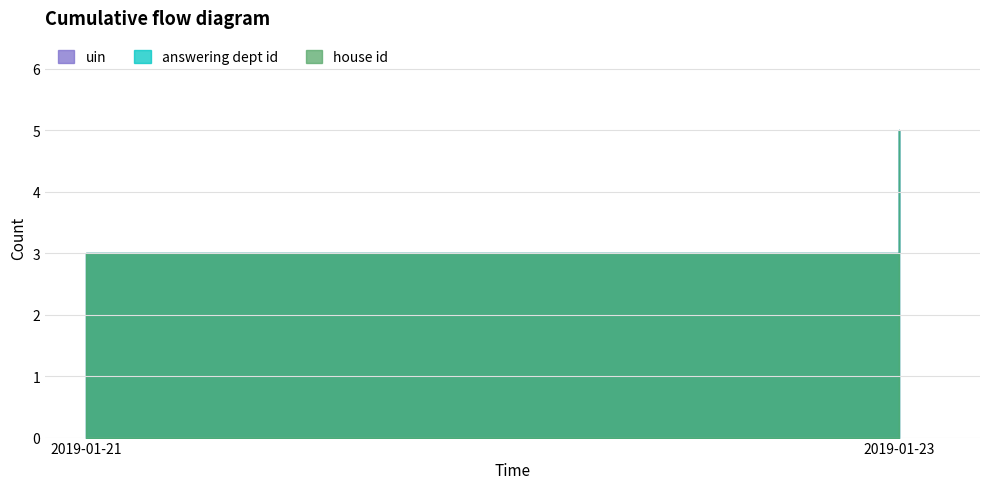

List the series in order of their peak value, lowest first.

house id, answering dept id, uin